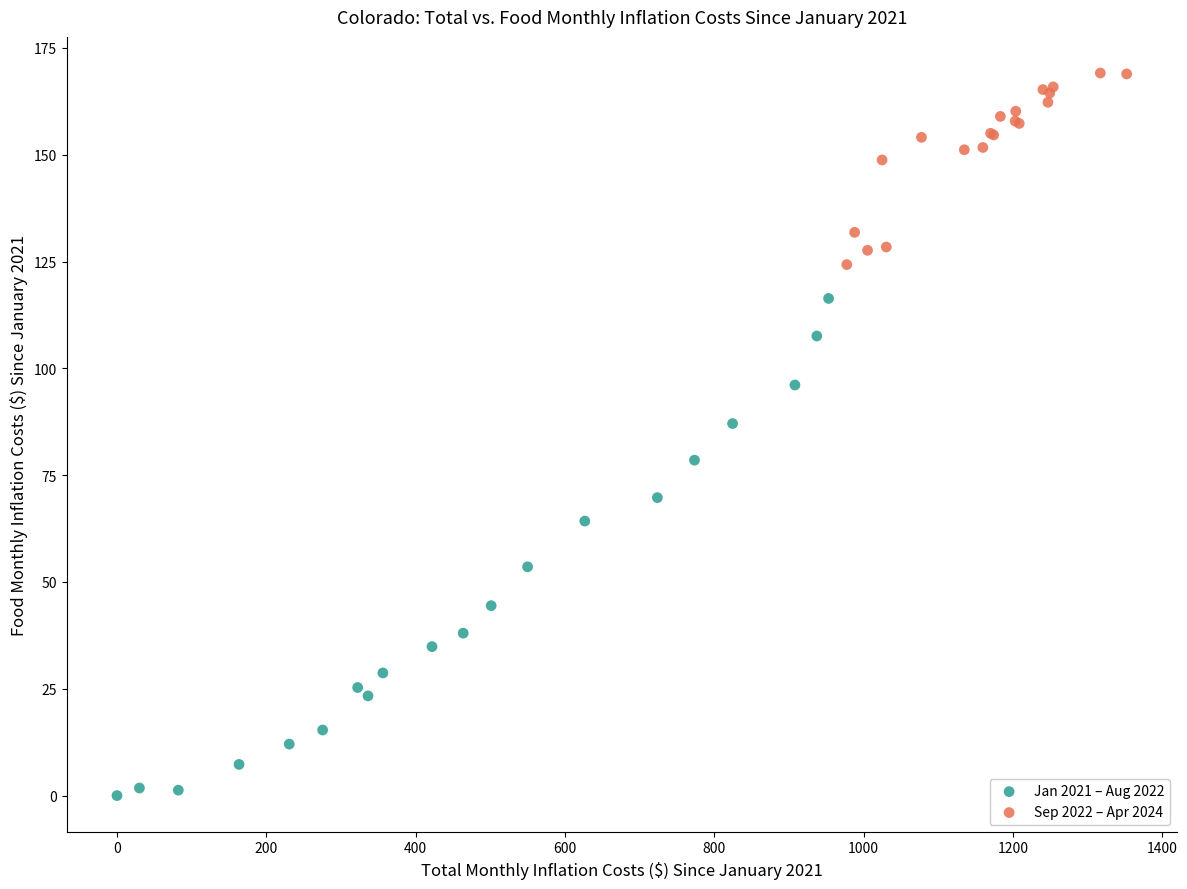

Which series reaches the maximum Y coordinate?

Sep 2022 – Apr 2024